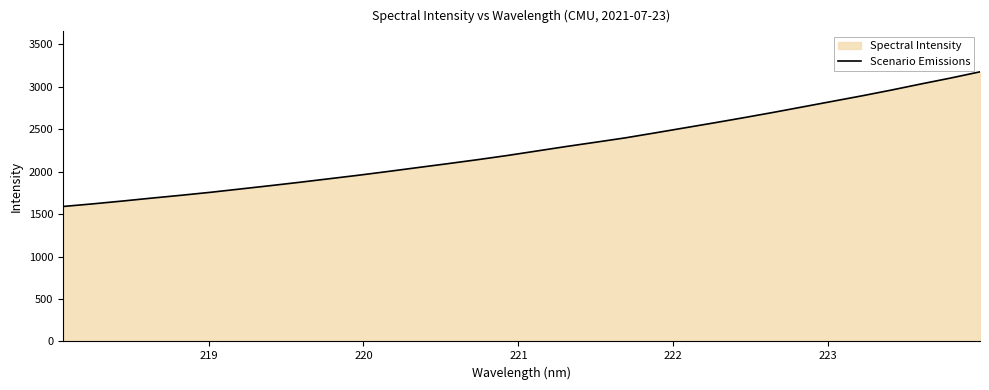

How many lines are shown in the chart?

1